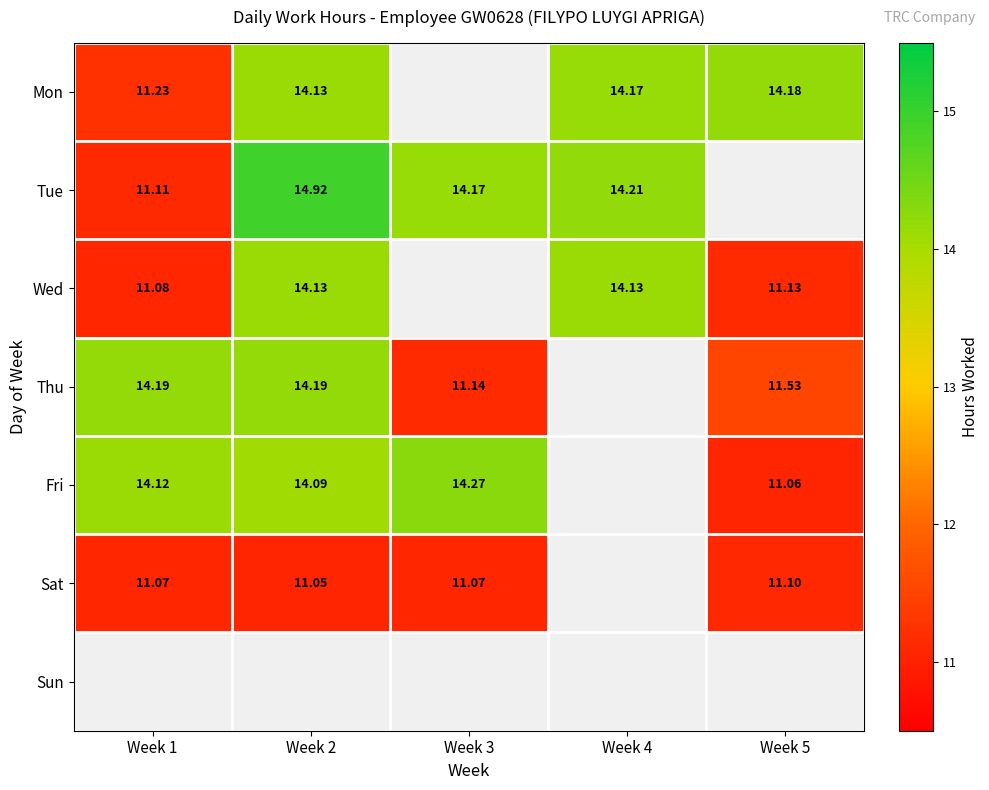

The value of Thu at Week 3 is 11.1. True or false?

True